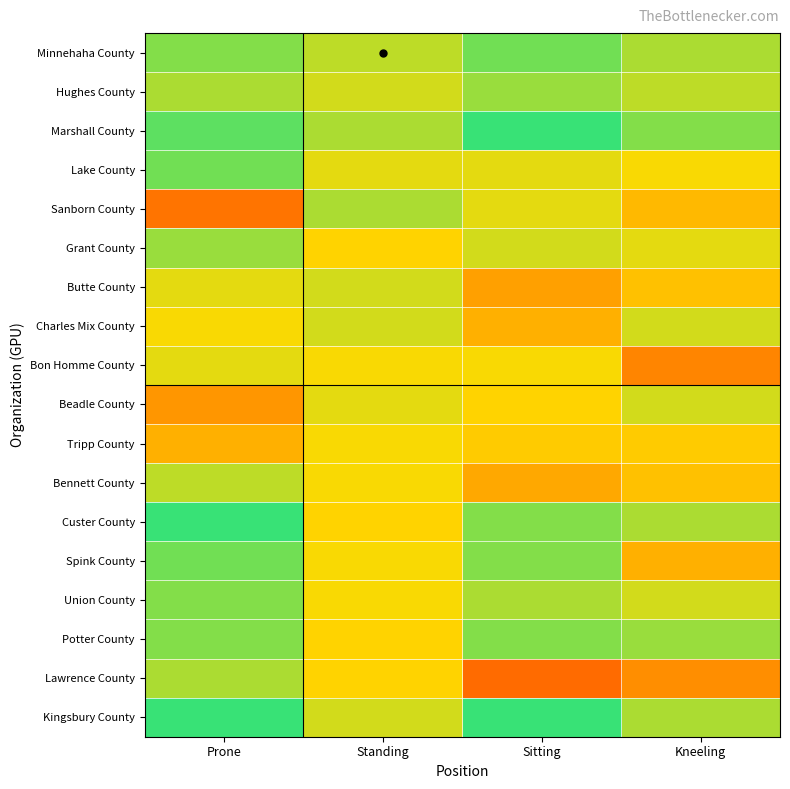

List the series in order of their peak value, highest first.

Marshall County, Custer County, Kingsbury County, Minnehaha County, Lake County, Spink County, Union County, Potter County, Hughes County, Grant County, Sanborn County, Lawrence County, Bennett County, Butte County, Charles Mix County, Beadle County, Bon Homme County, Tripp County